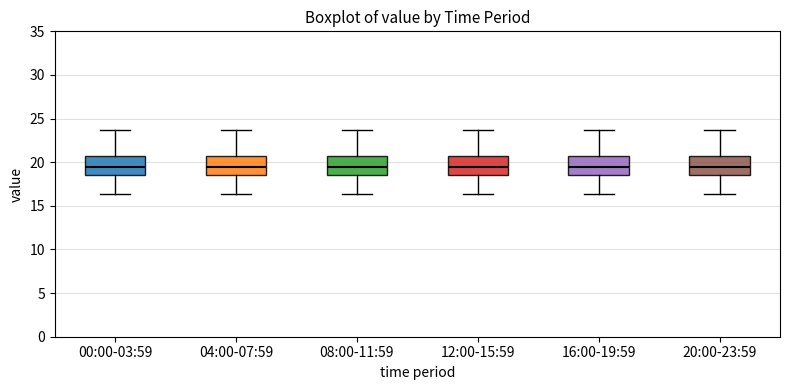

Reading left to right, transcribe this box plot: for each box, give where its median line is, the range the box spans, and where its two whiskers end, as read against the y-axis. The values are not printed on the chart, so give them approximately, as read against the axis.

00:00-03:59: median 19.5, box 18.5 to 20.5, whiskers 16.5 to 23.5
04:00-07:59: median 19.5, box 18.5 to 20.5, whiskers 16.5 to 23.5
08:00-11:59: median 19.5, box 18.5 to 20.5, whiskers 16.5 to 23.5
12:00-15:59: median 19.5, box 18.5 to 20.5, whiskers 16.5 to 23.5
16:00-19:59: median 19.5, box 18.5 to 20.5, whiskers 16.5 to 23.5
20:00-23:59: median 19.5, box 18.5 to 20.5, whiskers 16.5 to 23.5